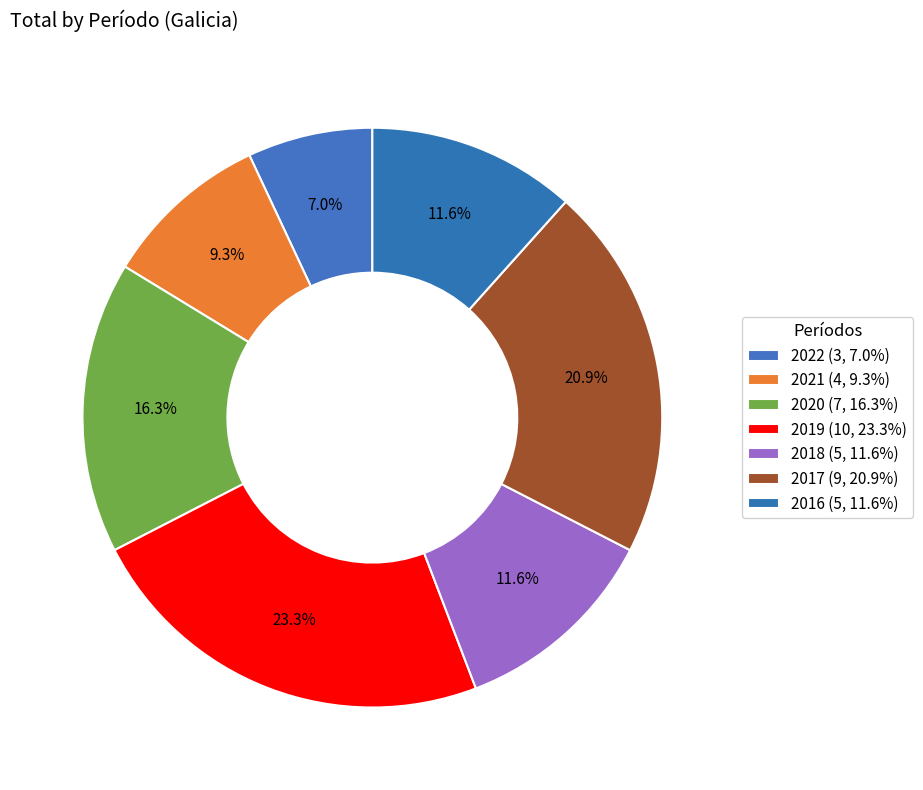

To the nearest percent, what percentage of the pie is 2018?

12%